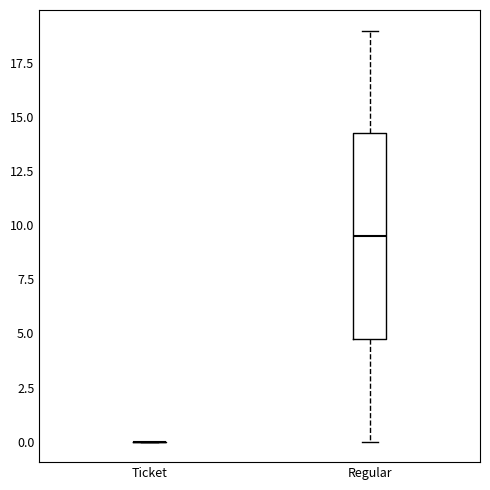

Comparing the boxes themselves (not the whiskers), which one is the tallest?

Regular